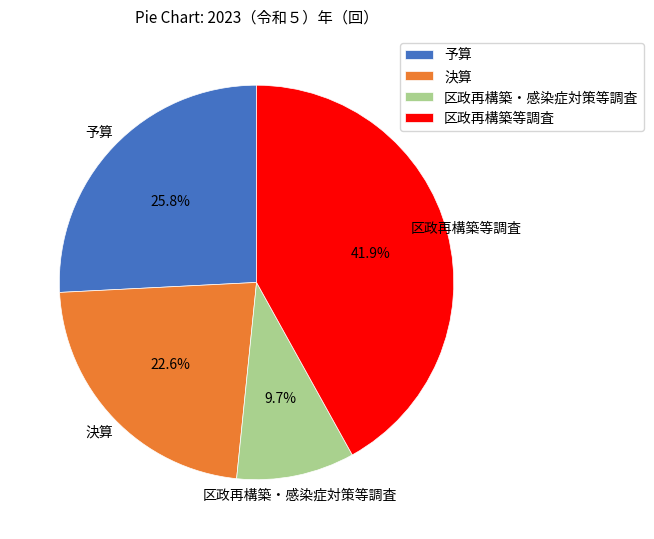

How many slices are in this pie chart?

4